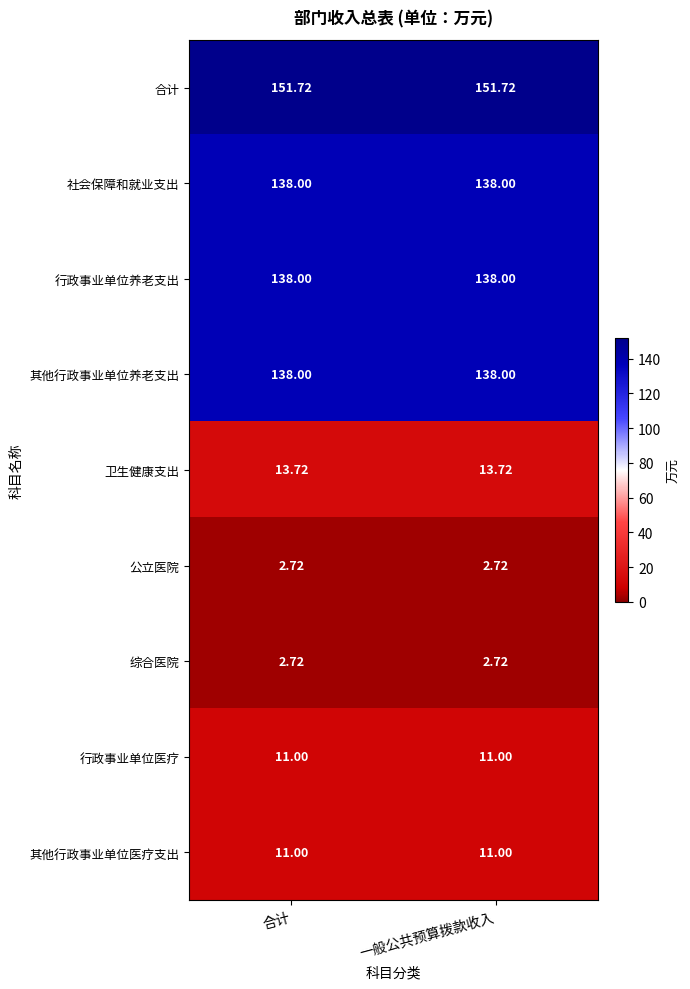

Is the value of 行政事业单位养老支出 at 合计 greater than the value of 综合医院 at 合计?

Yes